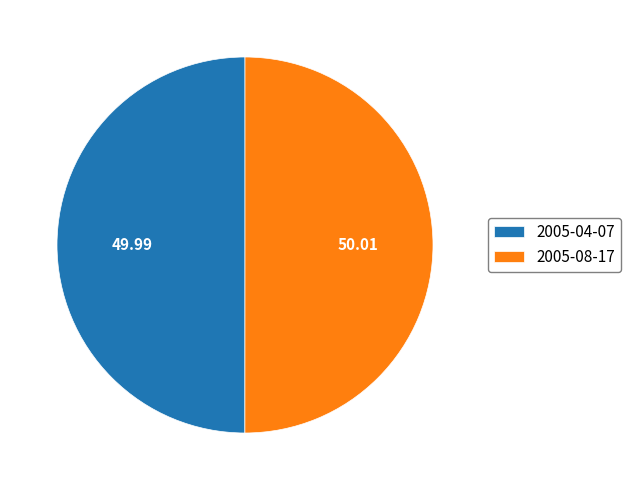

Is the sum of 2005-08-17 and 2005-04-07 greater than half?

Yes